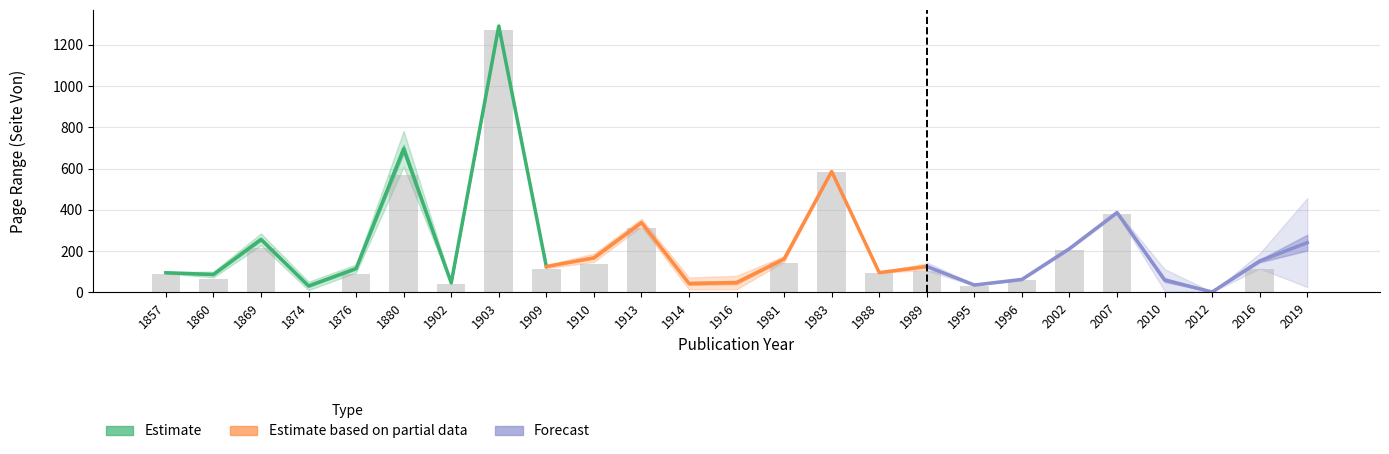

What is the maximum value shown in the chart?

1273